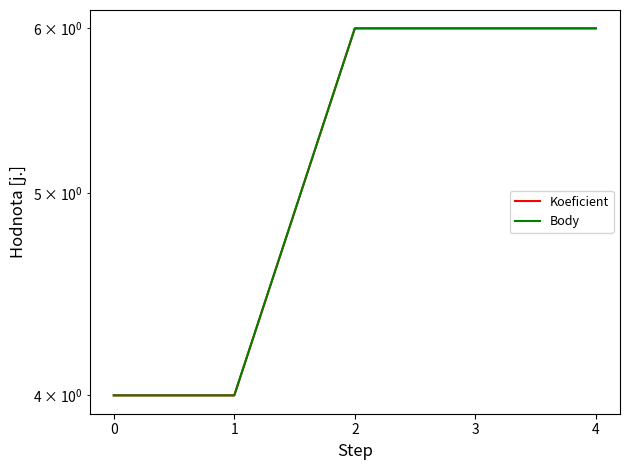

Does the chart have visible grid lines?

No